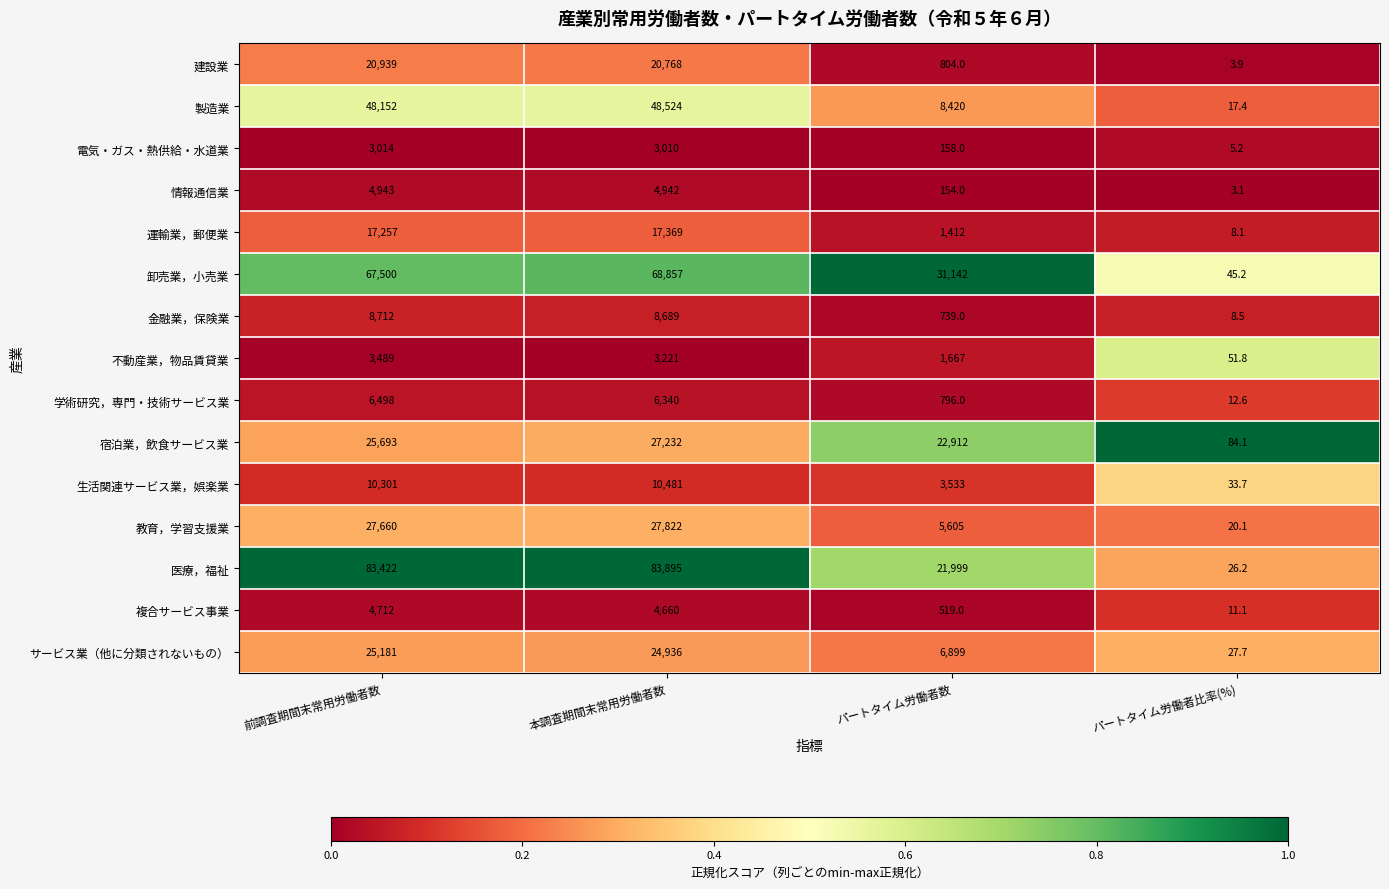

What is the difference between the second highest and second lowest values in the 生活関連サービス業，娯楽業 series?

6768.0